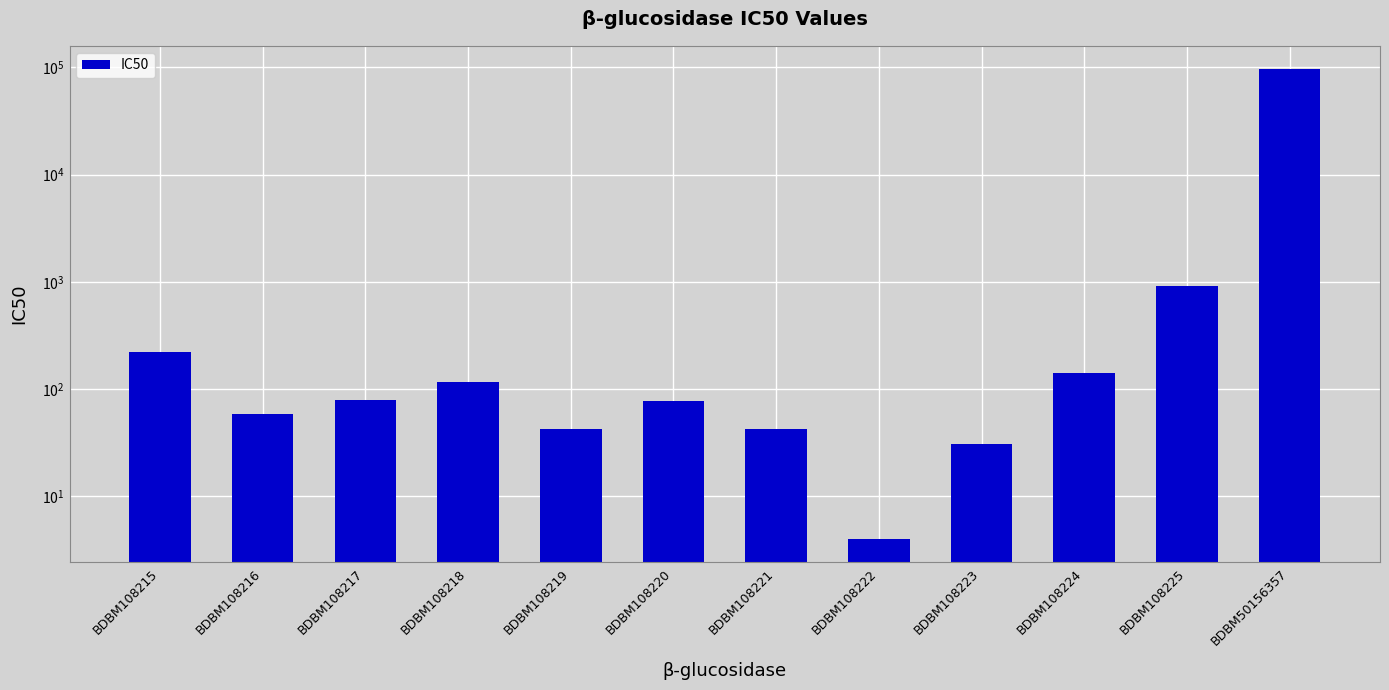

What is the difference between the values at BDBM108223 and BDBM108218?

86